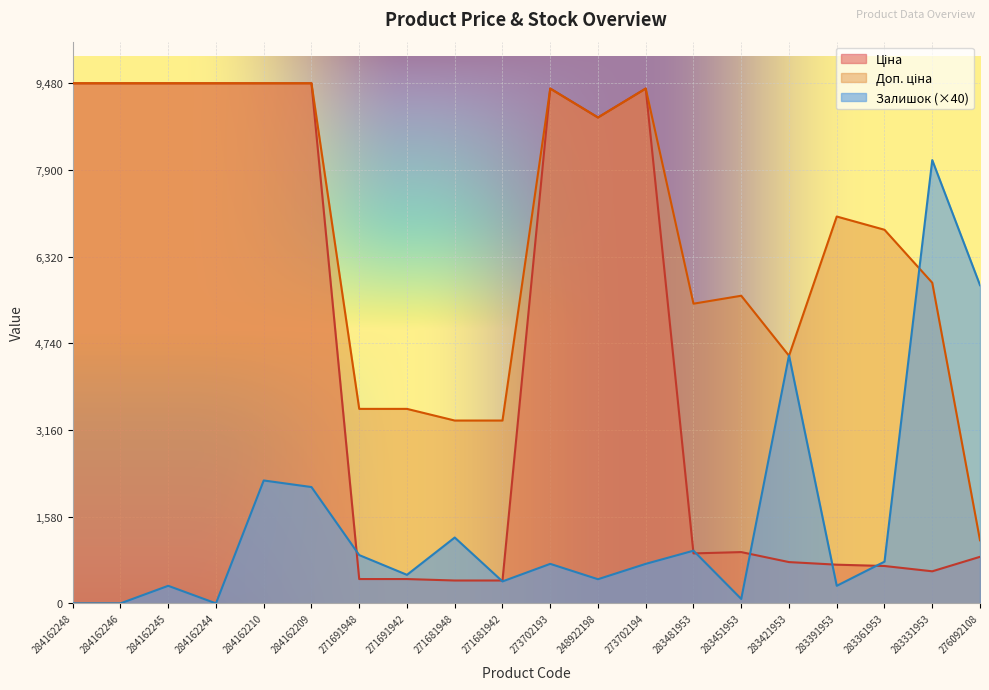

Where is the first local maximum for Ціна?

273702193